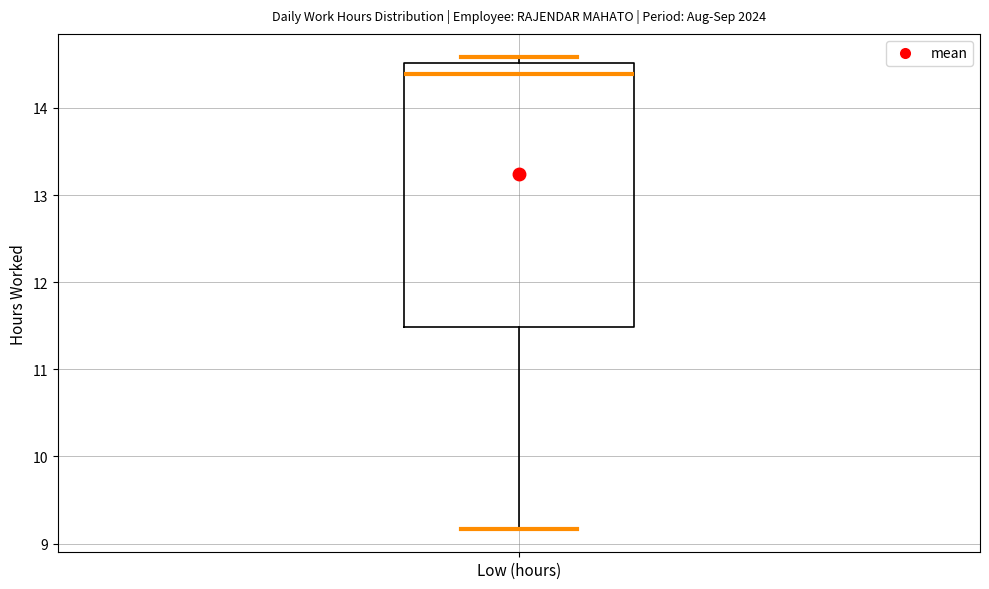

Where does the median line of the box for Low (hours) sit on the y-axis? The values are not printed on the chart, so give them approximately, as read against the axis.

14.4